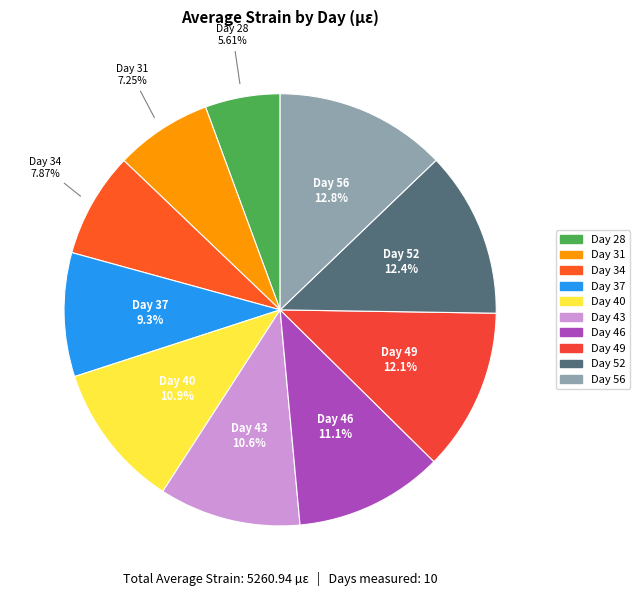

Combined, what portion of the pie is Day 37 and Day 43?

19.9%